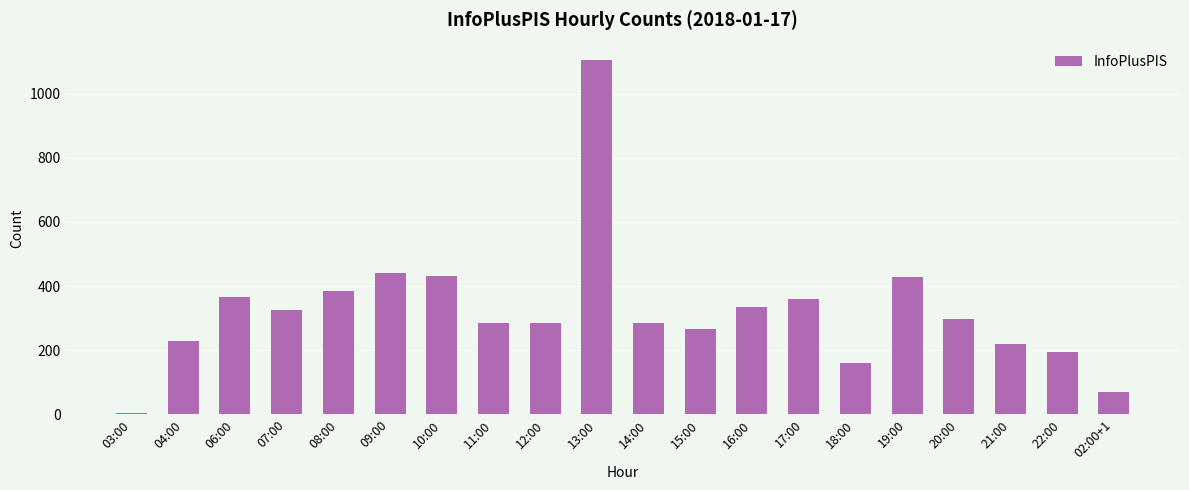

What is the minimum value shown in the chart?

5